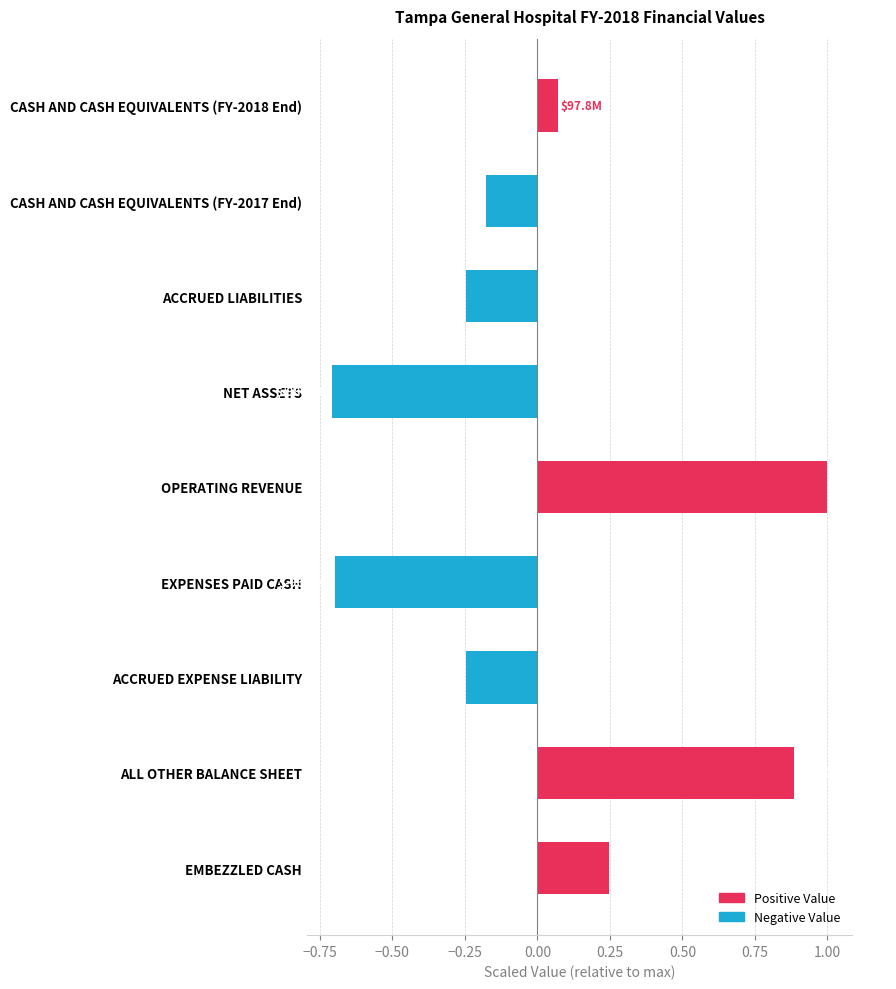

What is the maximum value shown in the chart?

1.0